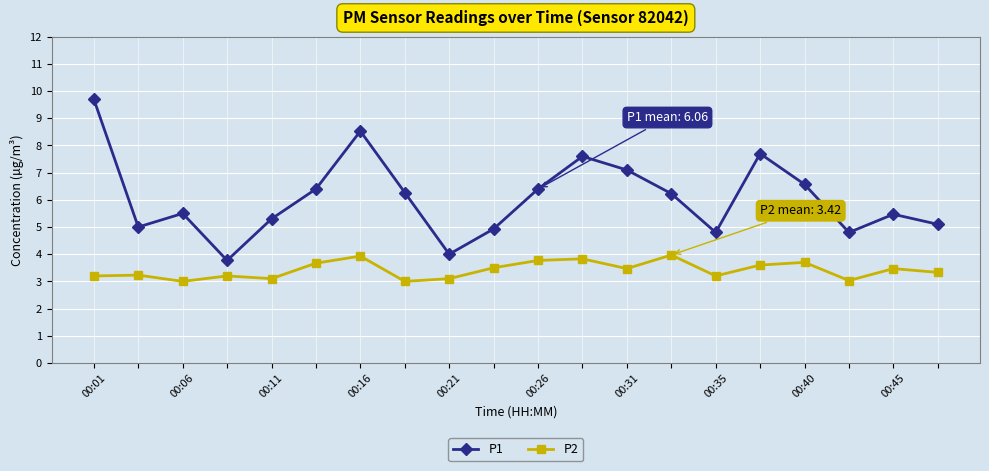

How many series are shown in this chart?

2